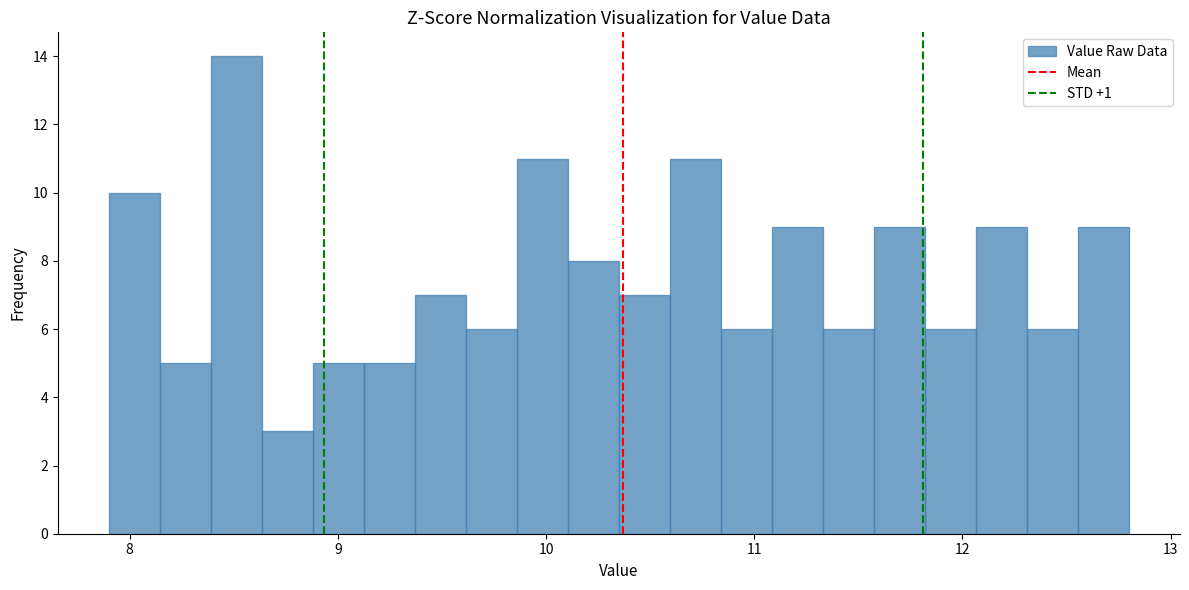

Around what value on the x-axis is the tallest bar? Give the approximate position of its centre, as read against the axis.

8.5